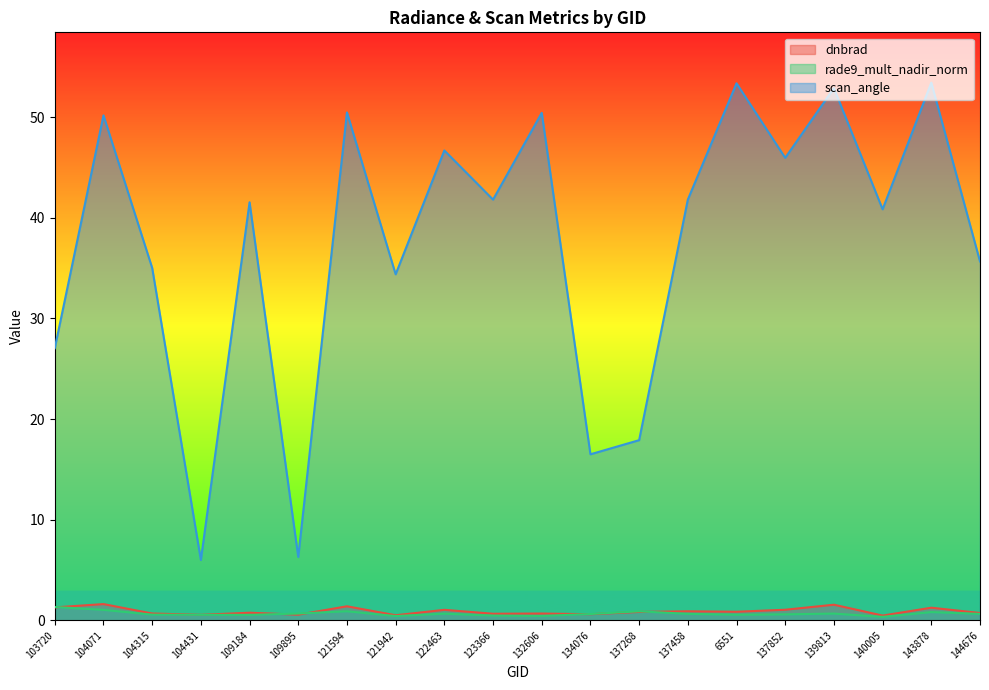

Which category has the highest value in the rade9_mult_nadir_norm series?

103720